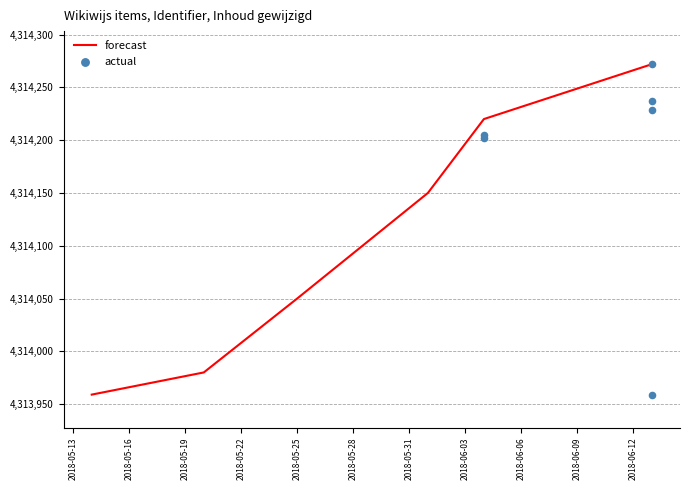

Which series reaches the minimum Y coordinate?

forecast